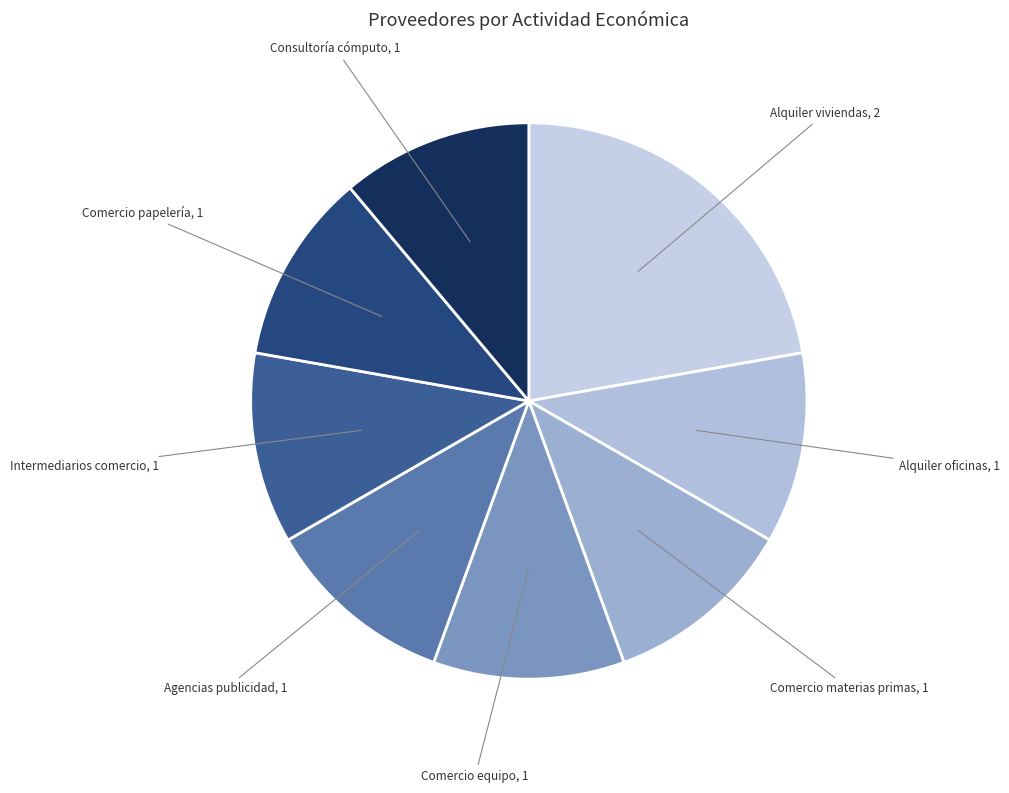

Which category has the biggest portion of the pie?

Alquiler viviendas, 2